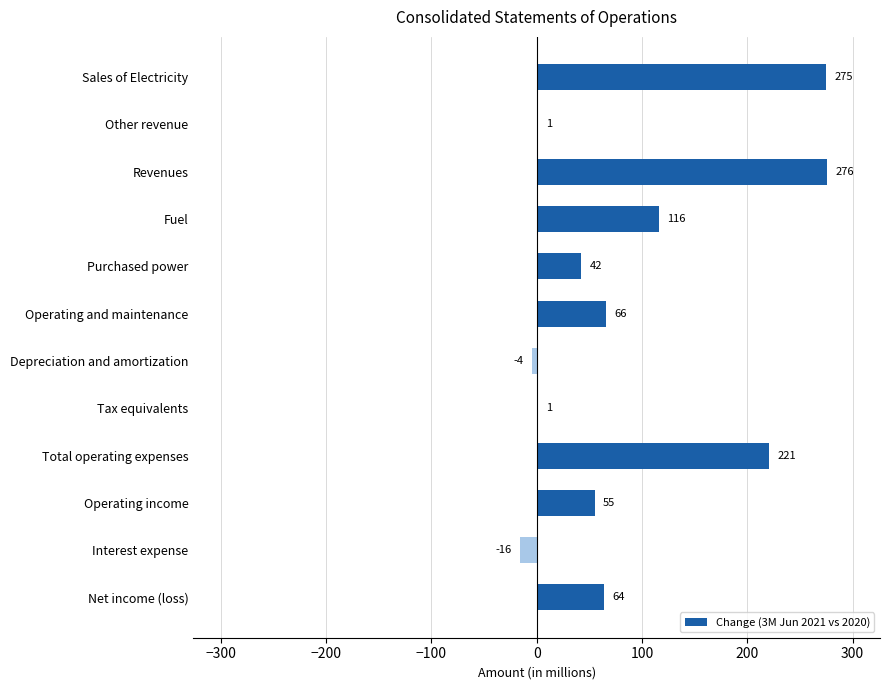

Read the value at Sales of Electricity, to the nearest 50.

300